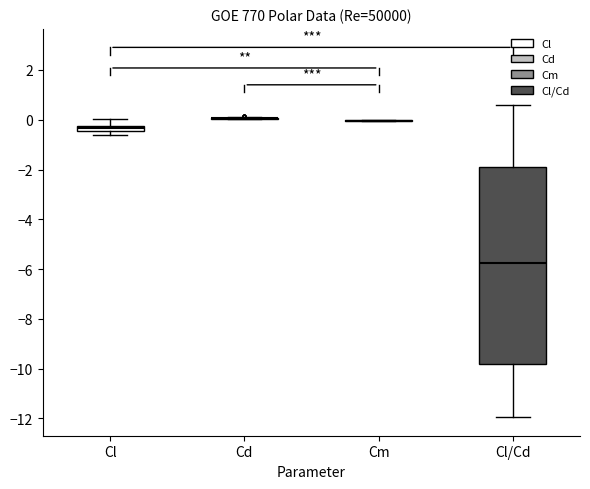

Which box is the tallest, from its lower edge to its upper edge?

Cl/Cd